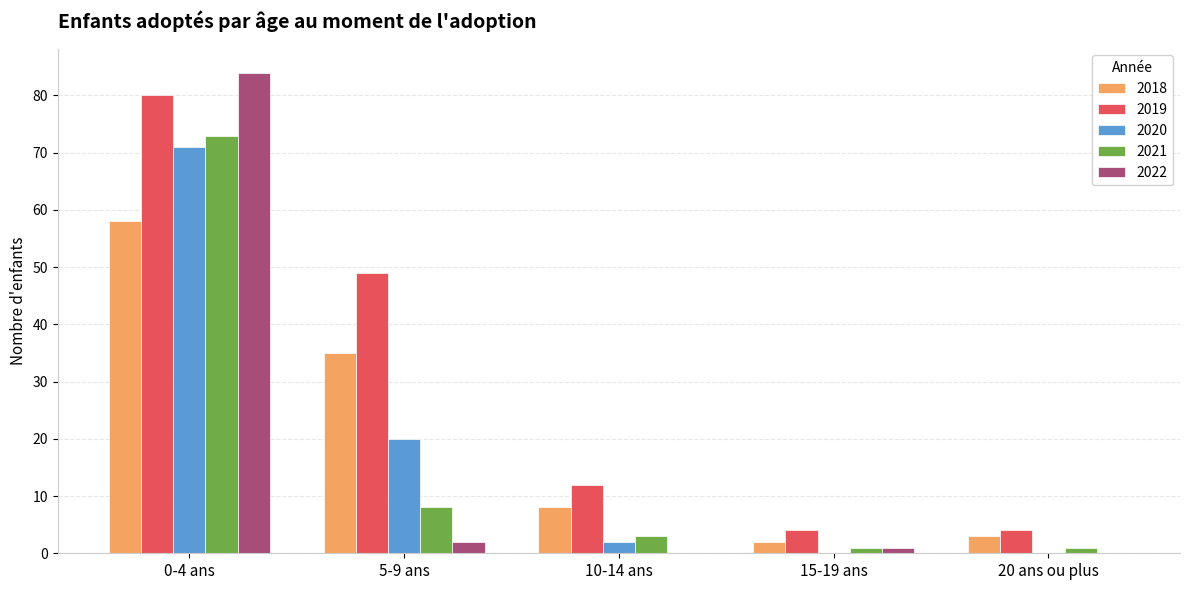

At which category does the chart reach its peak across all series?

0-4 ans